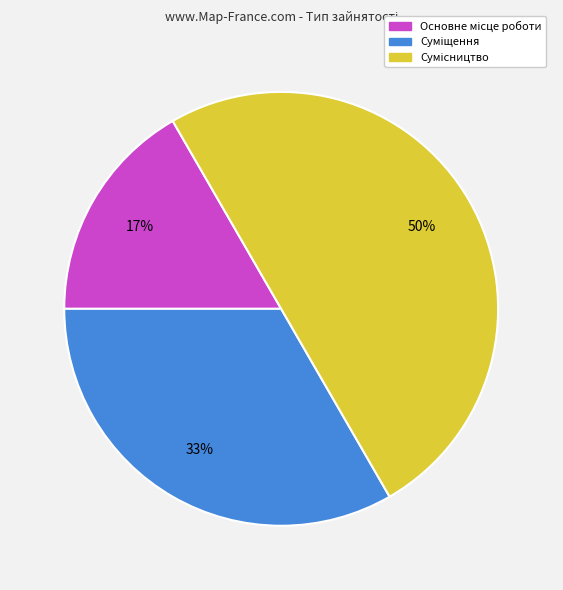

To the nearest percent, what is the difference between the largest and smallest slice percentages?

33%